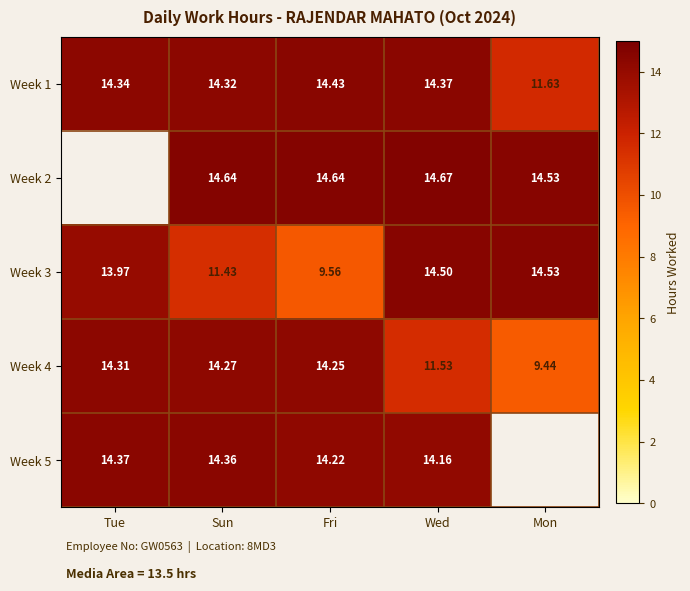

At which label does Week 1 first exceed 14?

Tue